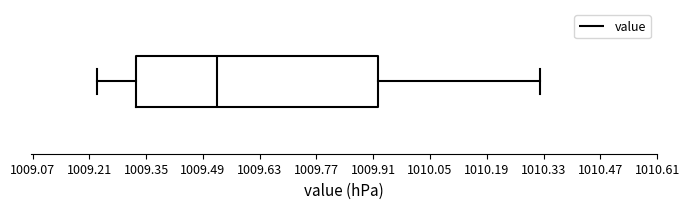

Transcribe this box plot: give where the median line is, the range the box spans, and where the two whiskers end, as read against the x-axis. The values are not printed on the chart, so give them approximately, as read against the axis.

median 1009.52, box 1009.32 to 1009.92, whiskers 1009.24 to 1010.32